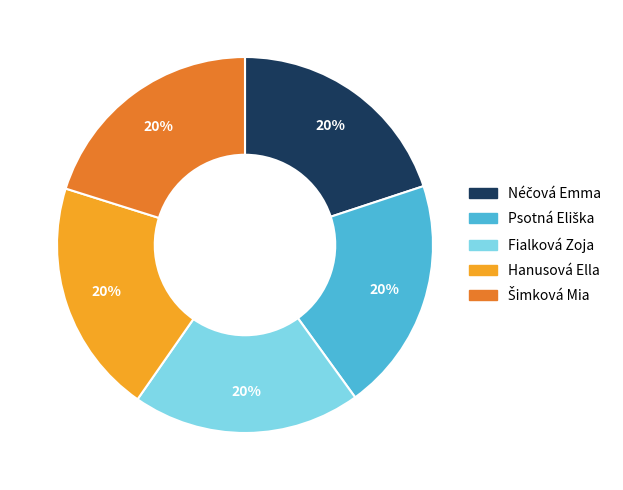

Count the number of slices in the pie.

5